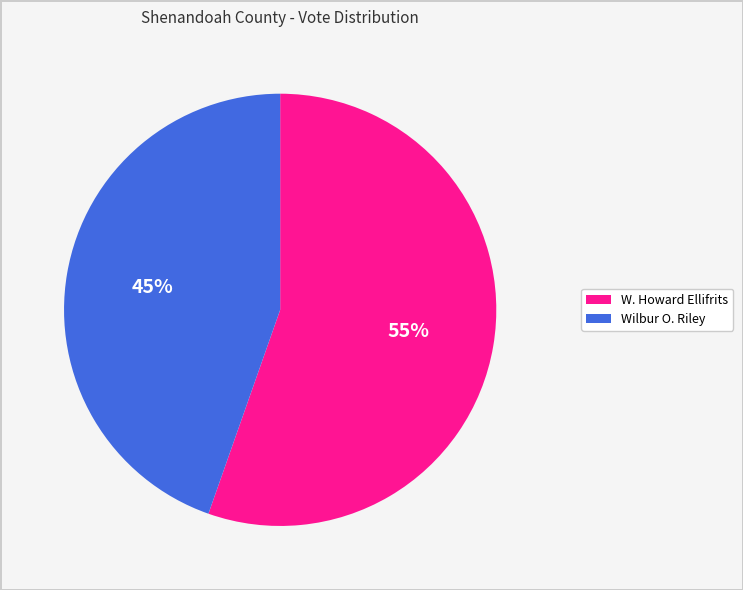

Which slice is the largest?

W. Howard Ellifrits